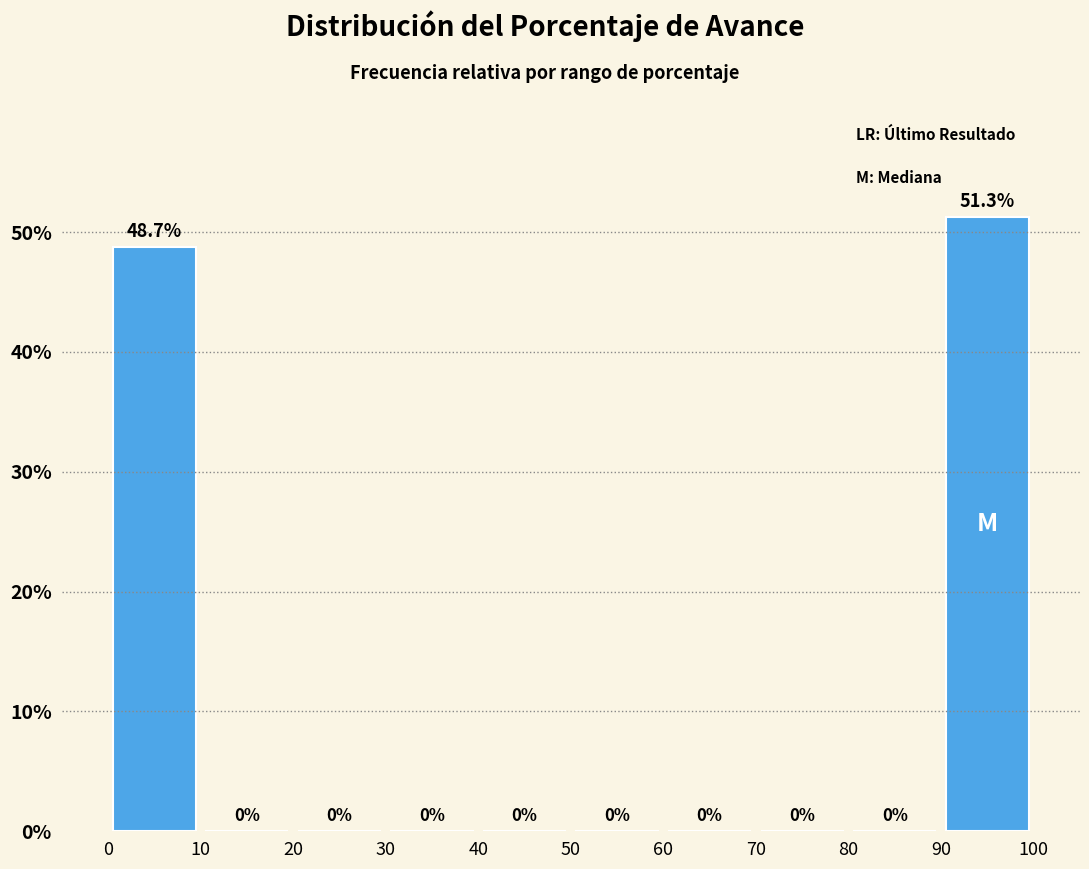

Reading left to right, transcribe this chart: for each bar, give the range it covers on the x-axis and its height.

0 to 10: 48.7
10 to 20: 0.0
20 to 30: 0.0
30 to 40: 0.0
40 to 50: 0.0
50 to 60: 0.0
60 to 70: 0.0
70 to 80: 0.0
80 to 90: 0.0
90 to 100: 51.3